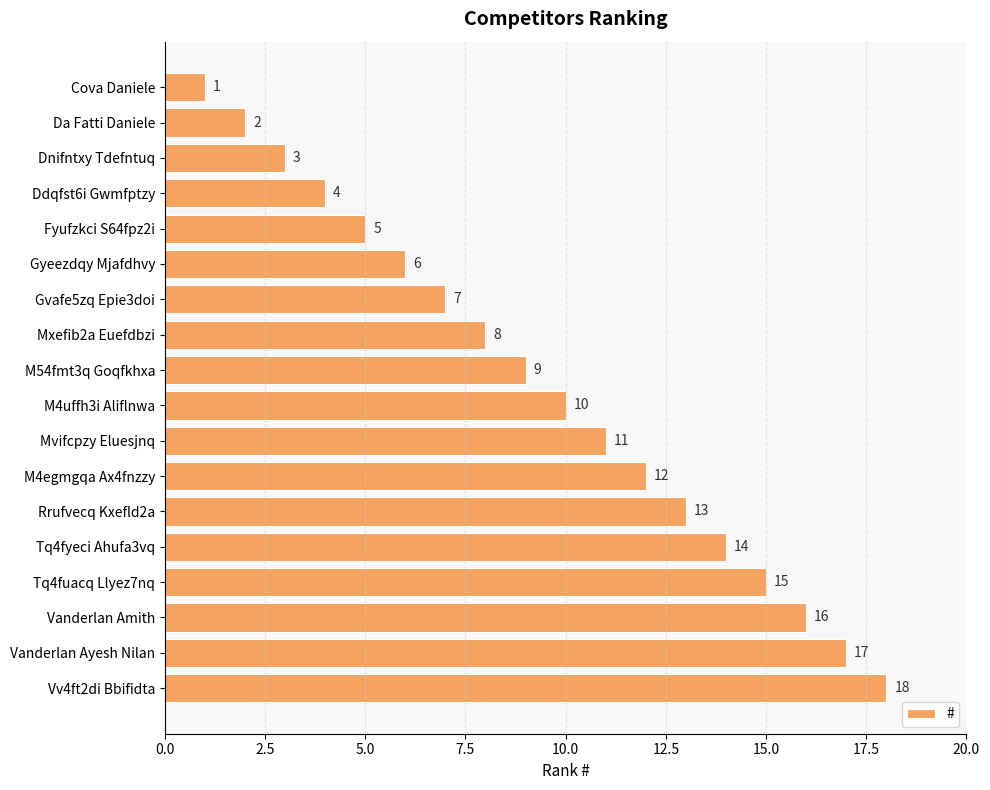

What position from the top is Gvafe5zq Epie3doi?

7